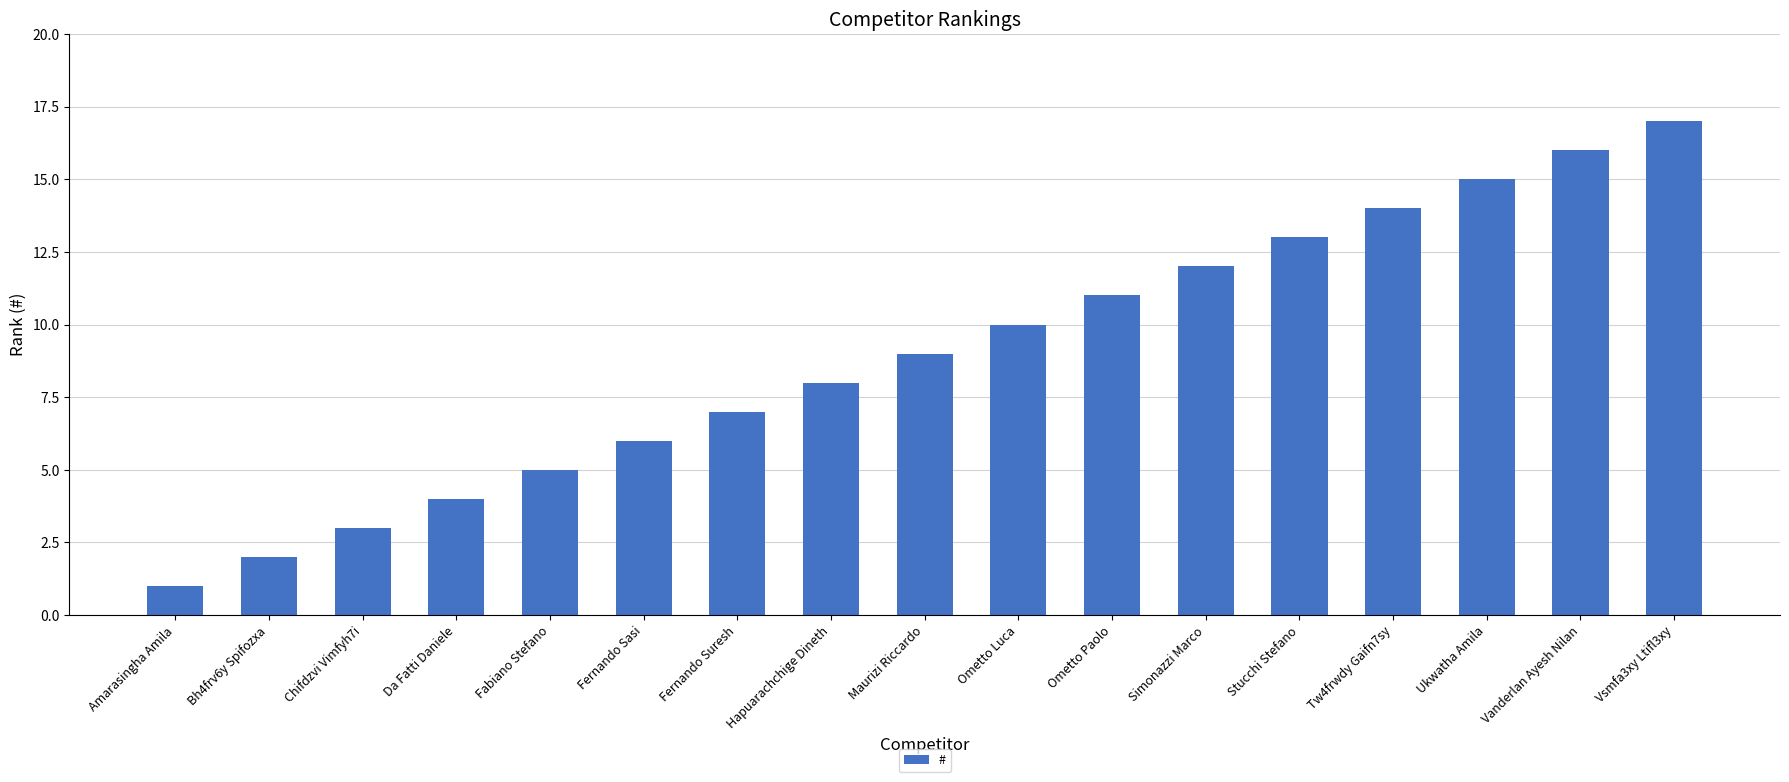

What is the change in value from Amarasingha Amila to Fabiano Stefano?

+4